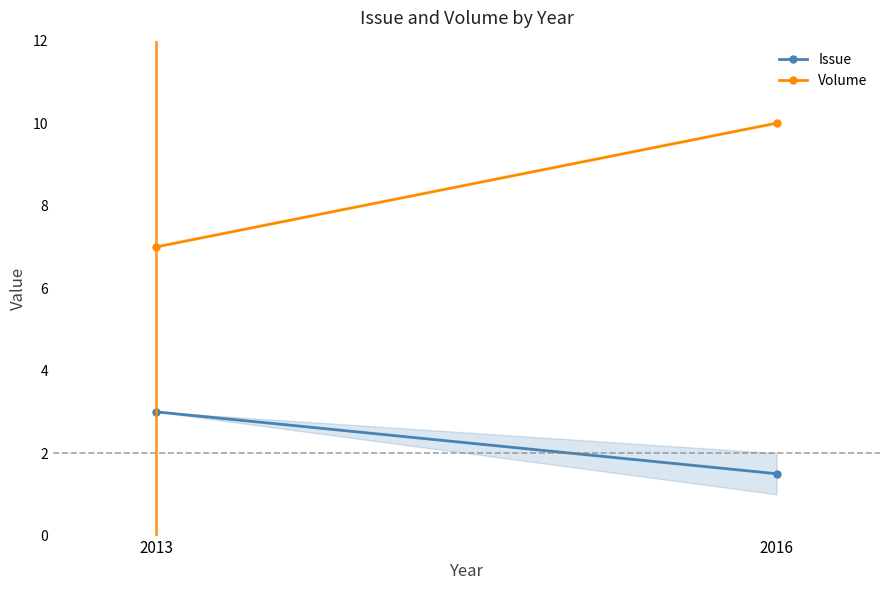

What is the value of the Volume point at the 2nd from the left?

10.0